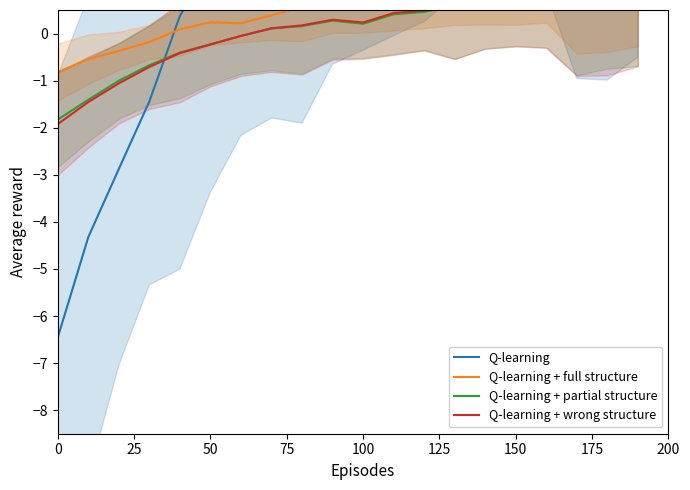

Rank the series by their maximum value, from lowest to highest.

Q-learning + partial structure, Q-learning + wrong structure, Q-learning + full structure, Q-learning